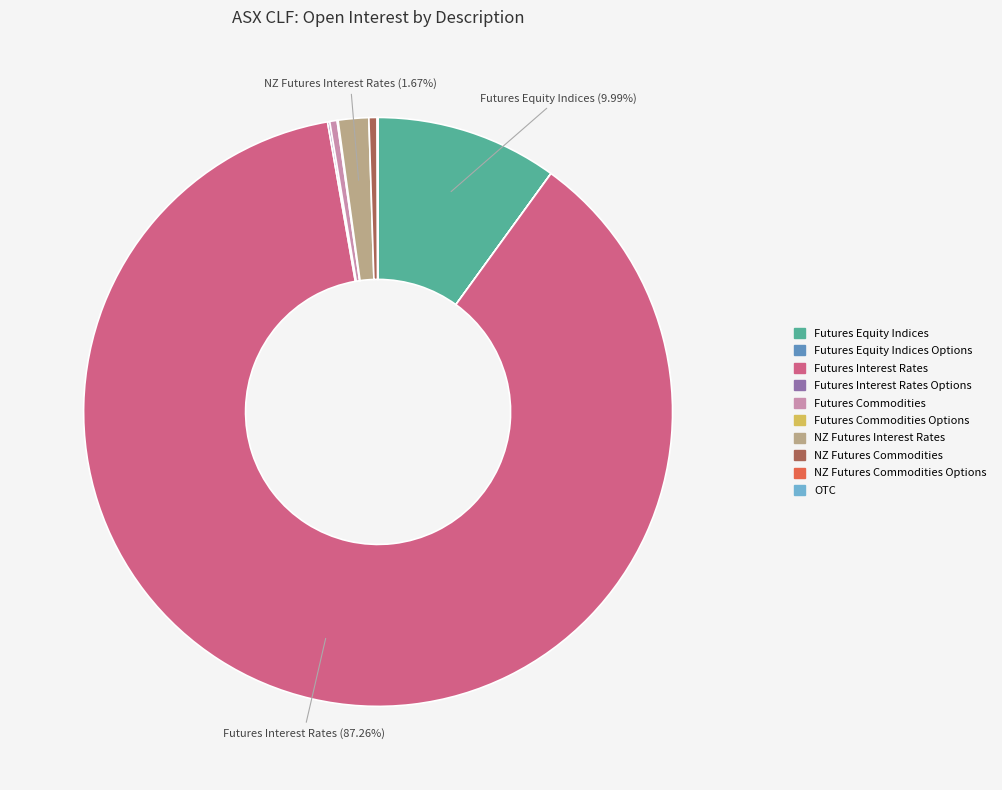

Is there any slice that represents more than half of the pie?

Yes